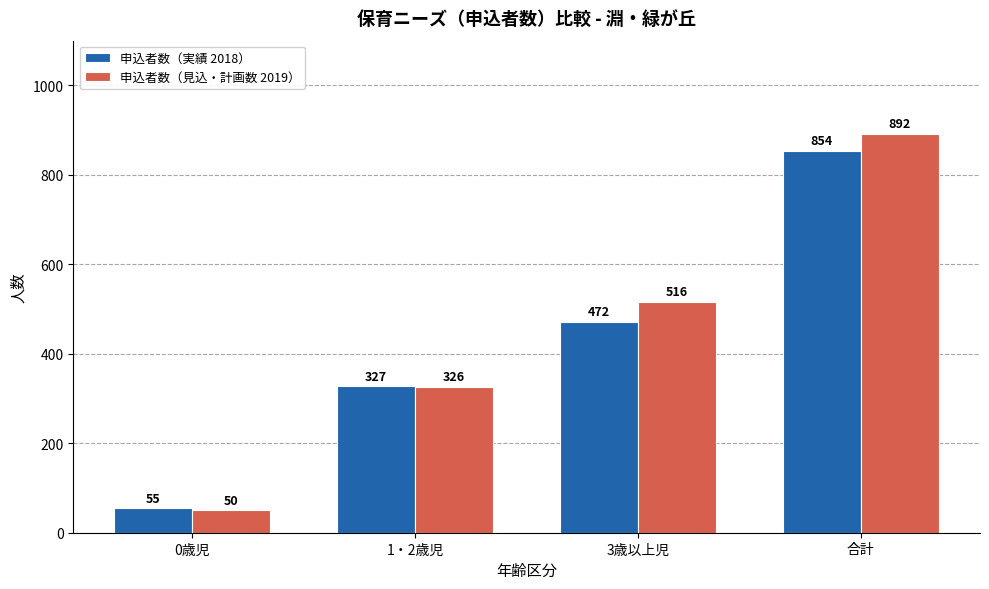

The 申込者数（見込・計画数 2019） series shows 326 at 1・2歳児. True or false?

True